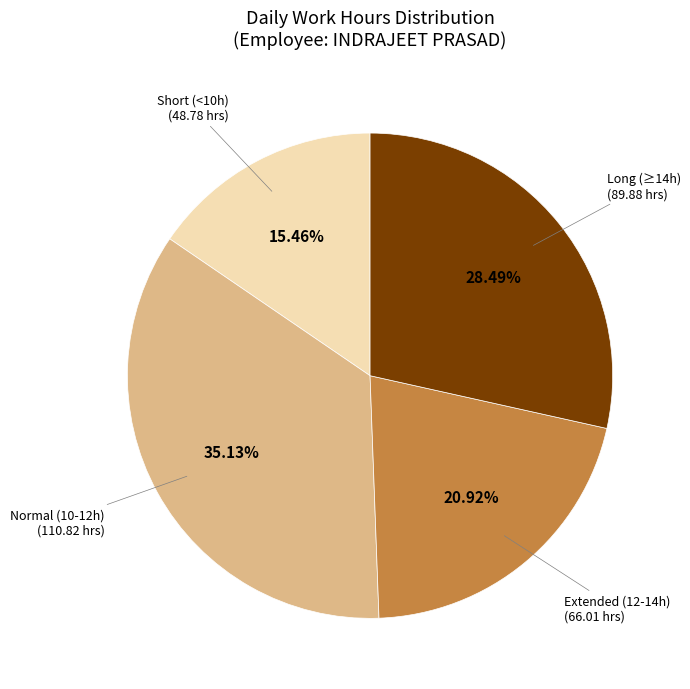

Is there a majority slice in this chart?

No